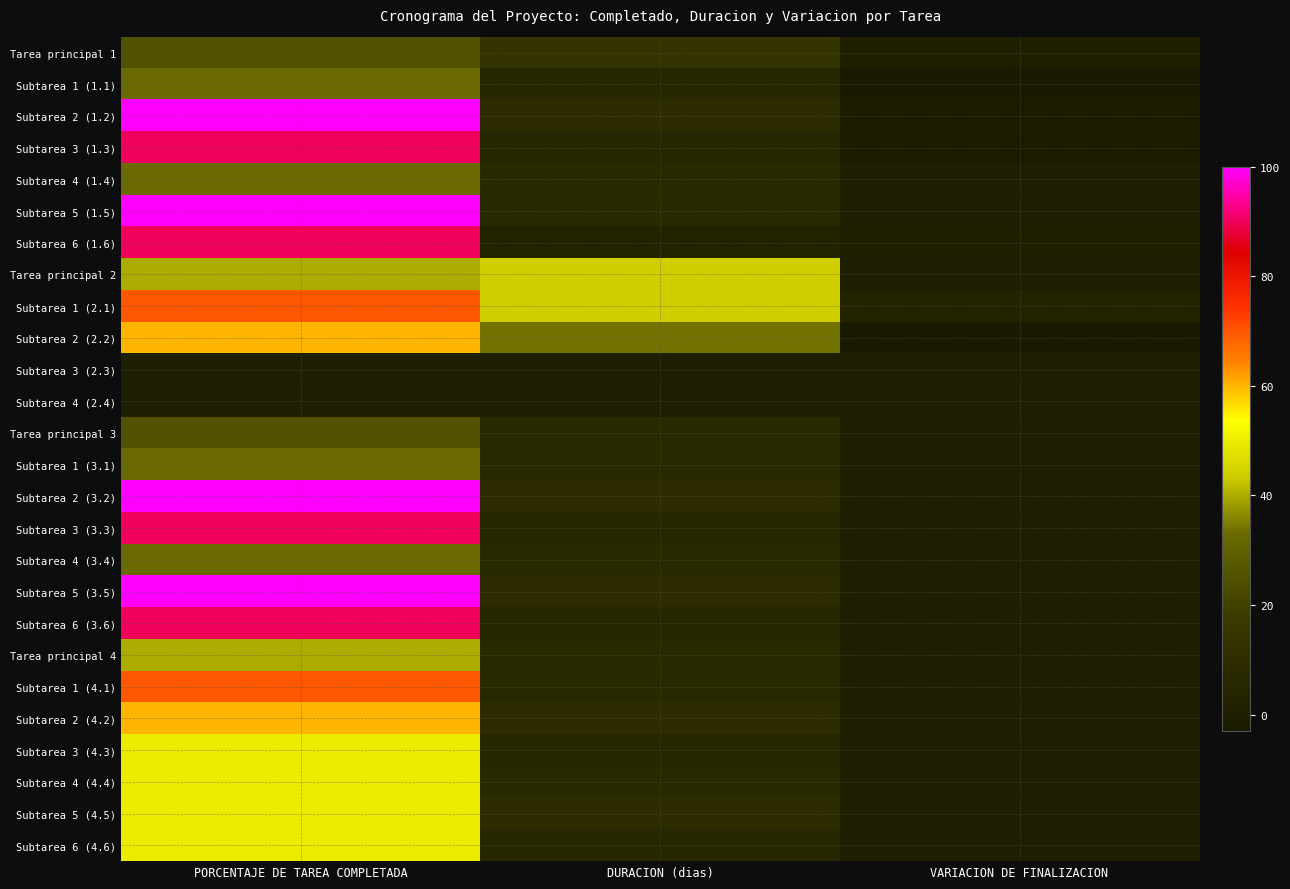

Count the number of categories in the chart.

3